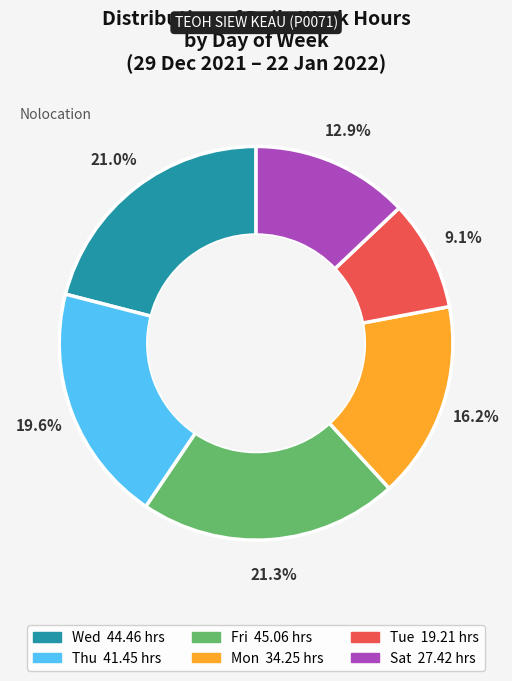

How many segments does this pie chart have?

6